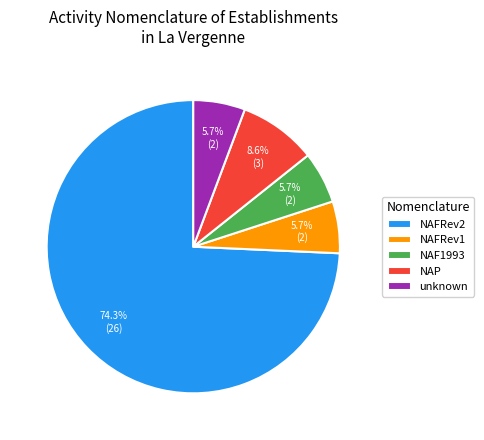

Which category has the biggest portion of the pie?

NAFRev2